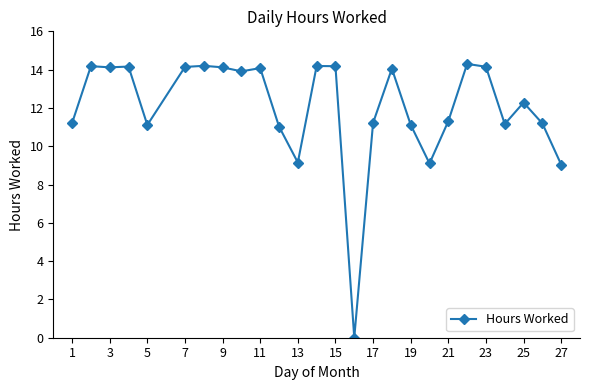

What is the value of the 26th point from the left?

9.0